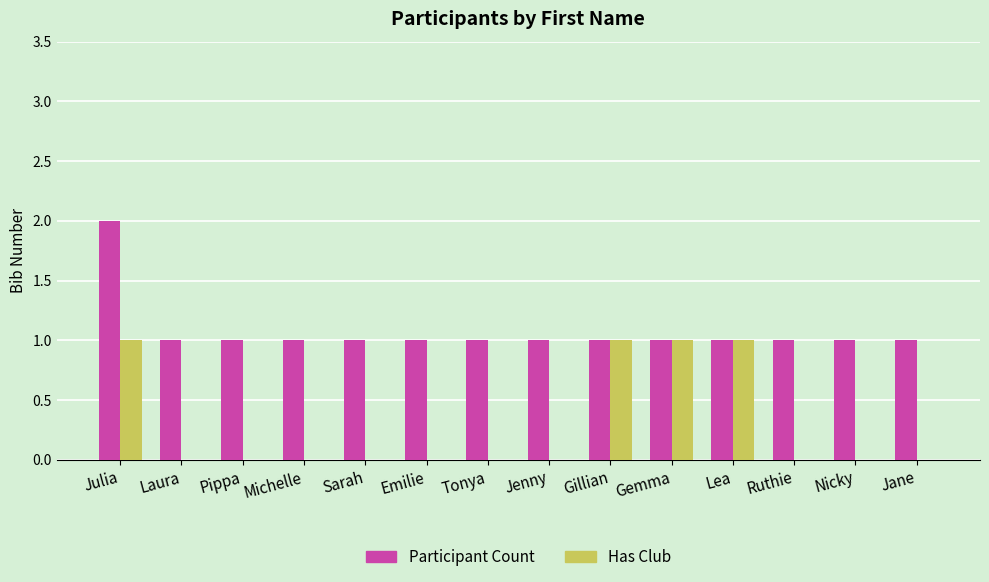

What is the approximate value of Has Club at Lea?

1